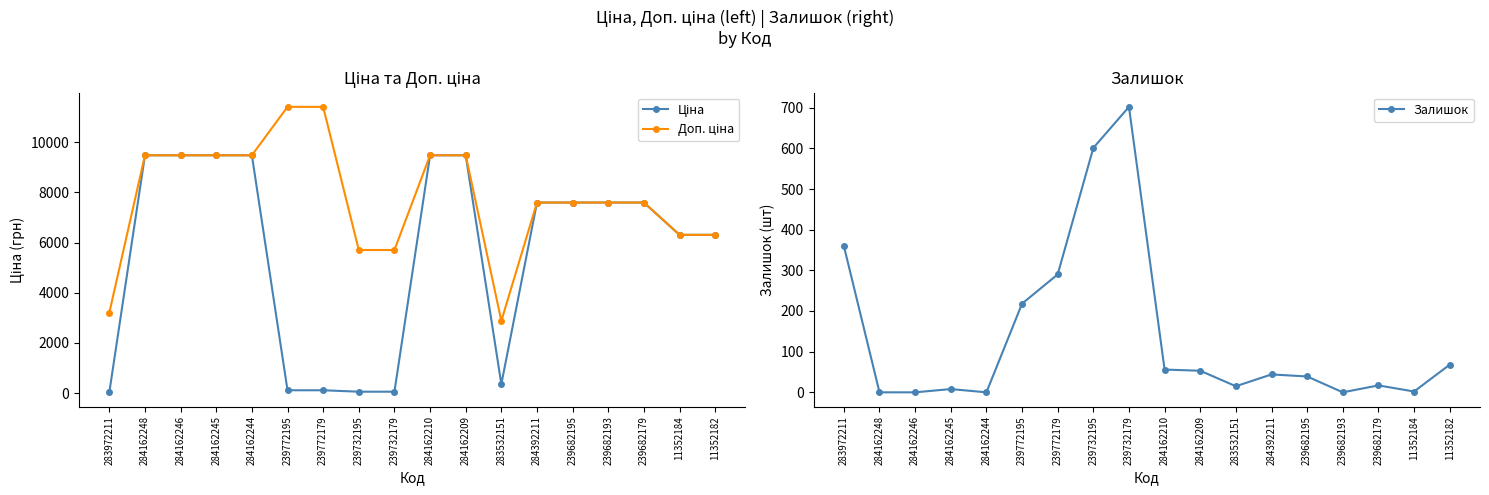

Reading left to right, what are all the values shown in this chart?

Ціна: 32.0	9480.1	9480.1	9480.1	9480.1	114.1	114.1	57.0	57.0	9480.1	9480.1	359.9	7596.5	7596.5	7596.5	7596.5	6308.8	6308.8
Доп. ціна: 3205.0	9480.1	9480.1	9480.1	9480.1	11410.0	11410.0	5705.0	5705.0	9480.1	9480.1	2878.8	7596.5	7596.5	7596.5	7596.5	6308.8	6308.8
Залишок: 360.0	0.0	0.0	8.0	0.0	218.0	290.0	601.0	702.0	56.0	53.0	15.0	44.0	39.0	0.0	17.0	2.0	68.0